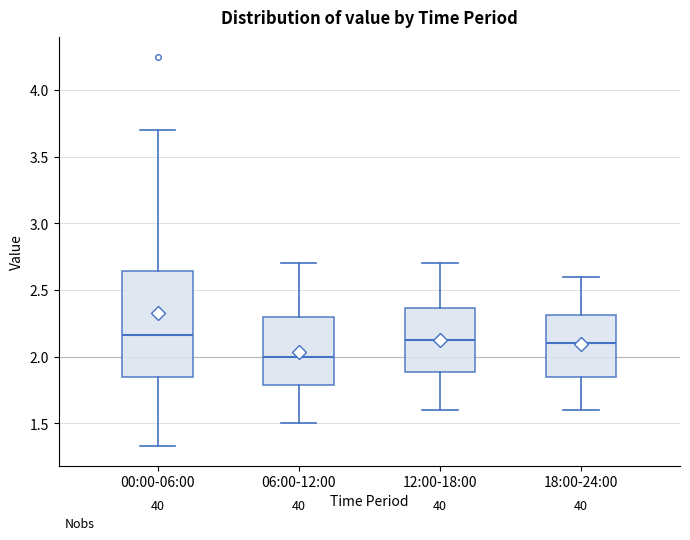

Reading left to right, read every box against the y-axis: the position of its median line, the range the box covers, and the ends of its whiskers. The values are not printed on the chart, so give them approximately, as read against the axis.

00:00-06:00: median 2.15, box 1.85 to 2.65, whiskers 1.35 to 3.70
06:00-12:00: median 2.00, box 1.80 to 2.30, whiskers 1.50 to 2.70
12:00-18:00: median 2.15, box 1.90 to 2.35, whiskers 1.60 to 2.70
18:00-24:00: median 2.10, box 1.85 to 2.30, whiskers 1.60 to 2.60